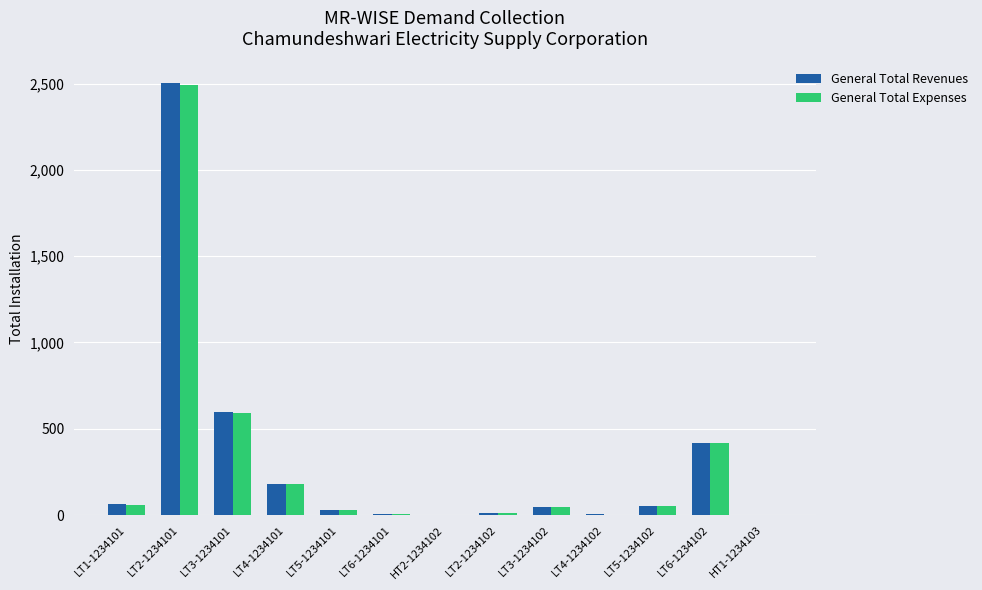

What is the sum of all General Total Expenses values?

3893